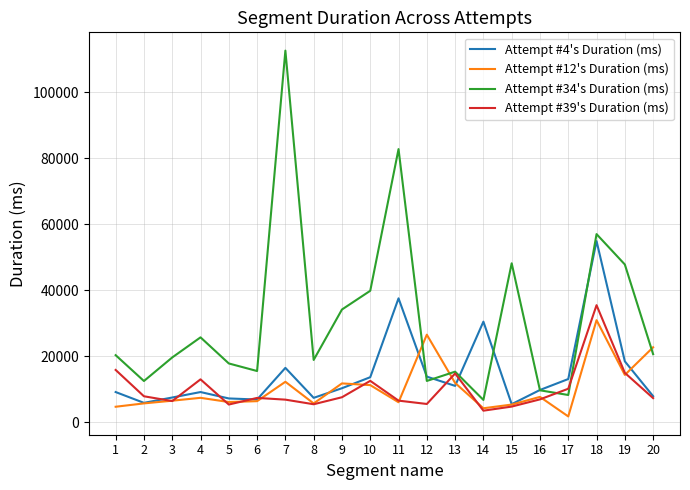

Is it true that Attempt #12's Duration (ms) equals 18301 at 7?

False